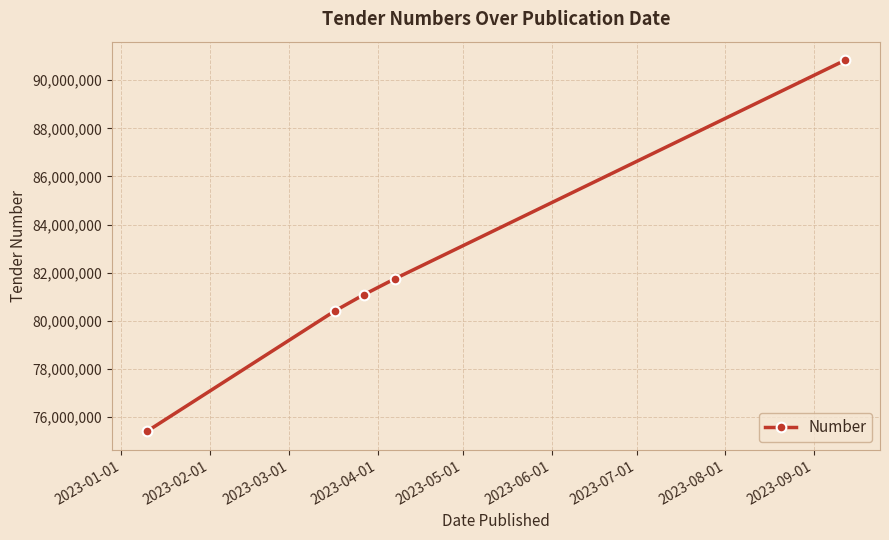

True or false: there are more than 2 points higher than both neighbors.

False